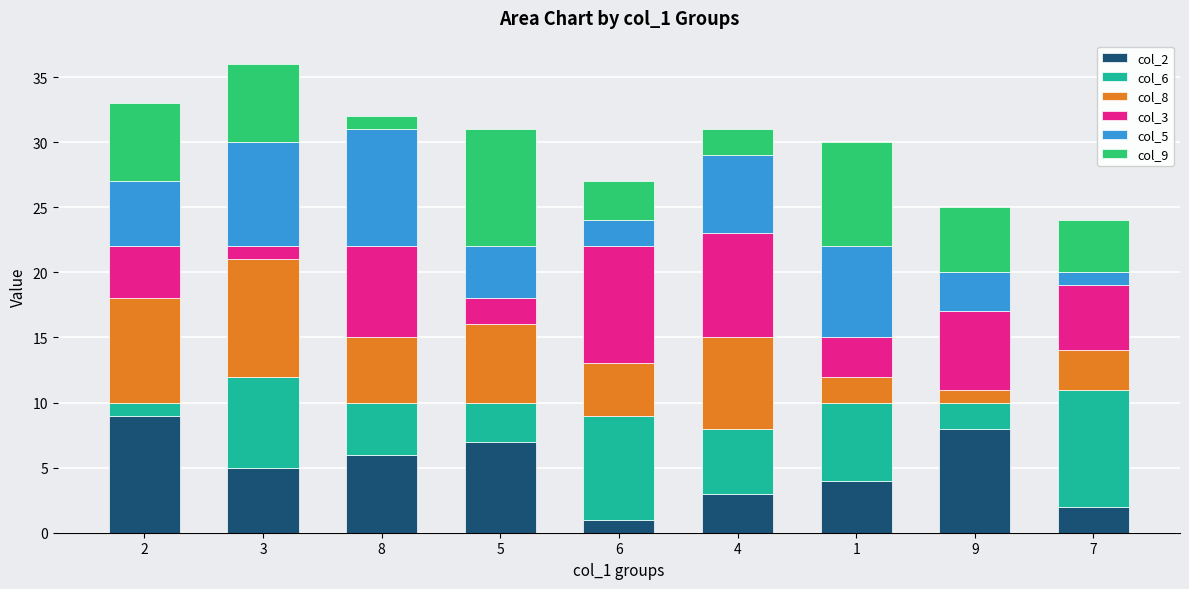

Count the number of categories in the chart.

9